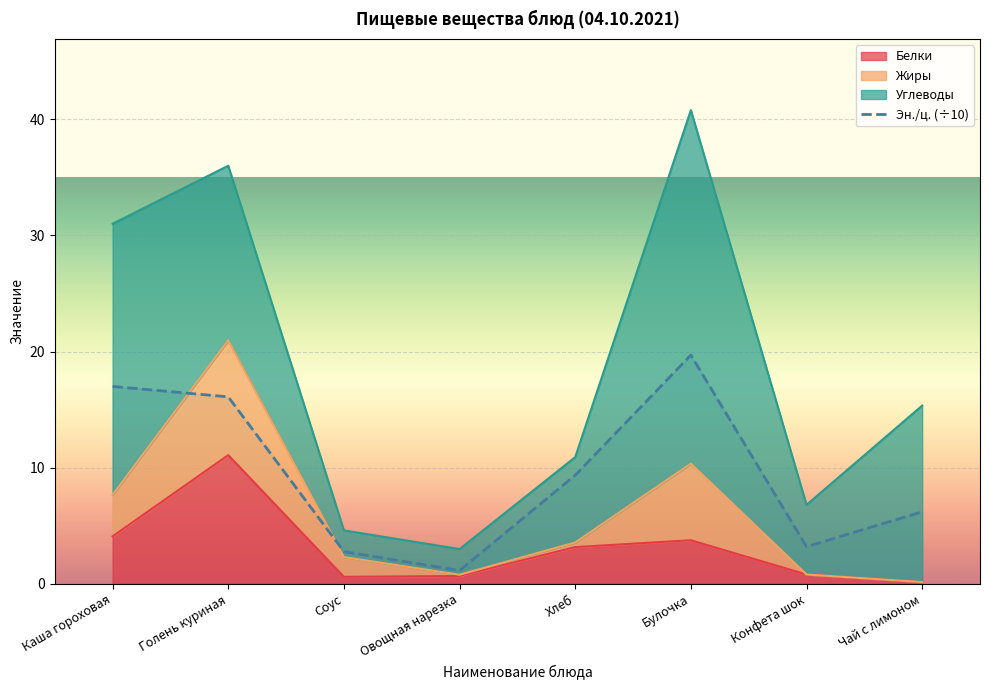

Reading left to right, transcribe all the data shown in this chart.

Каша гороховая=17.0	Голень куриная=16.1	Соус=2.8	Овощная нарезка=1.1	Хлеб=9.4	Булочка=19.7	Конфета шок=3.2	Чай с лимоном=6.2